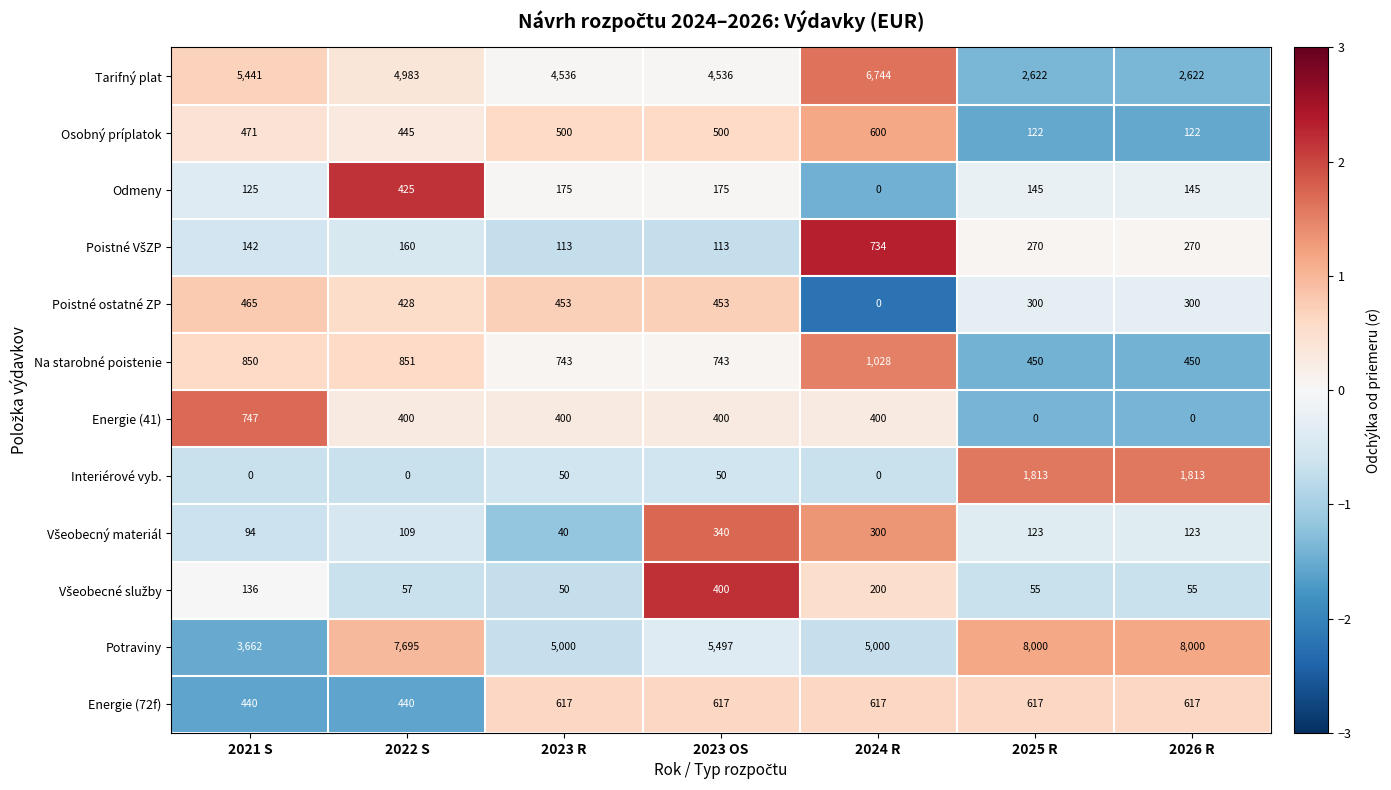

At which label is Osobný príplatok closest to 361?

2022 S